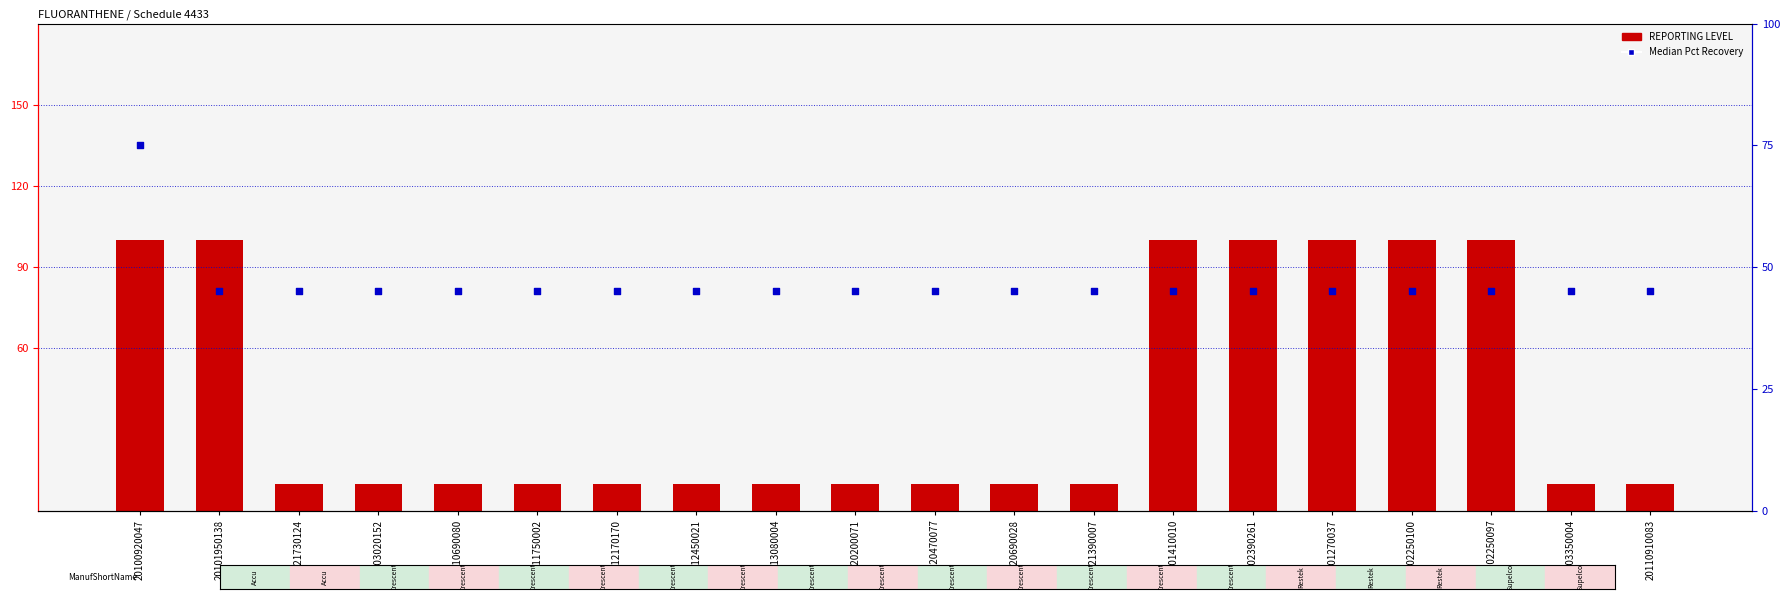

Which series reaches the minimum Y coordinate?

REPORTING LEVEL